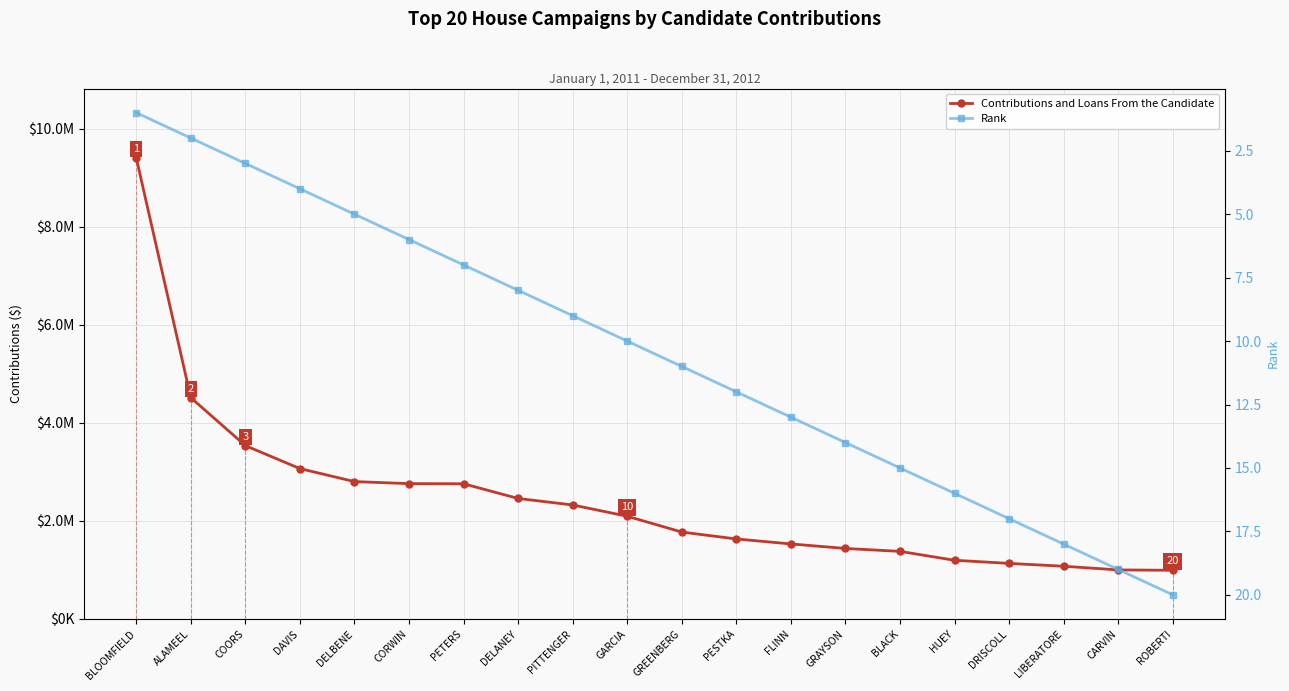

How many data points in Contributions and Loans From the Candidate are above 2095000?

9